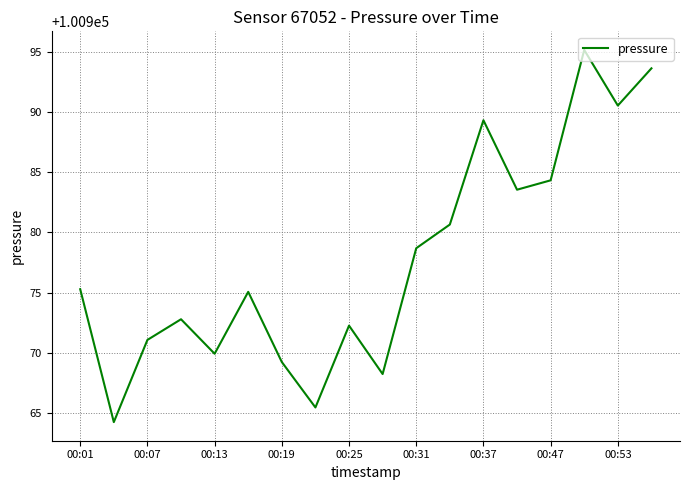

Does the chart have visible grid lines?

Yes